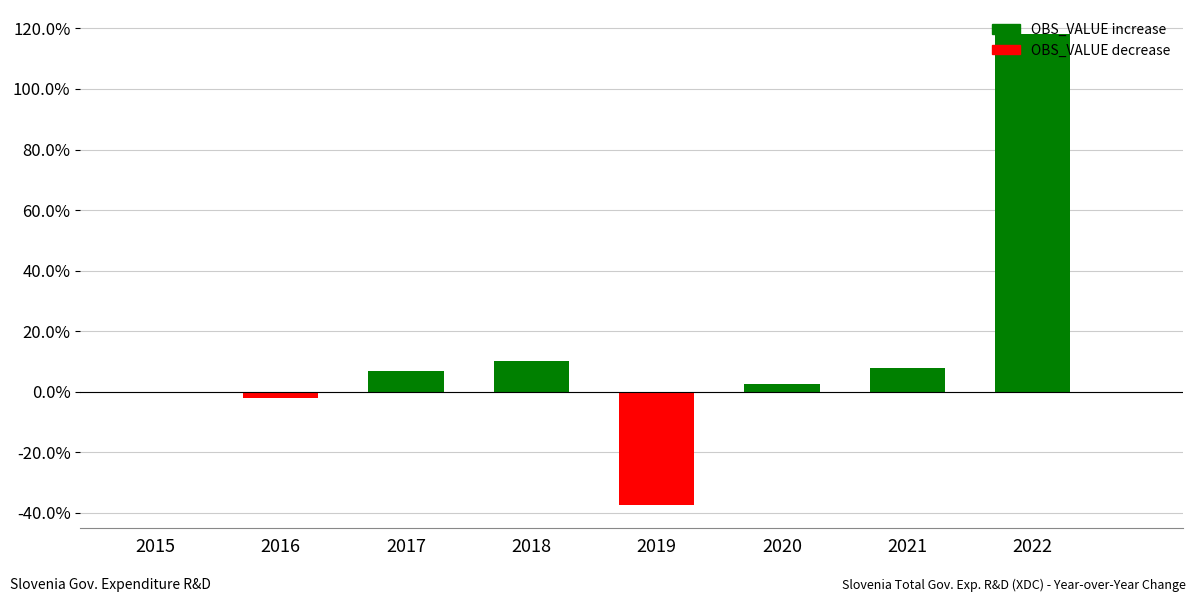

List the labels in order of value, smallest first.

2019, 2016, 2015, 2020, 2017, 2021, 2018, 2022